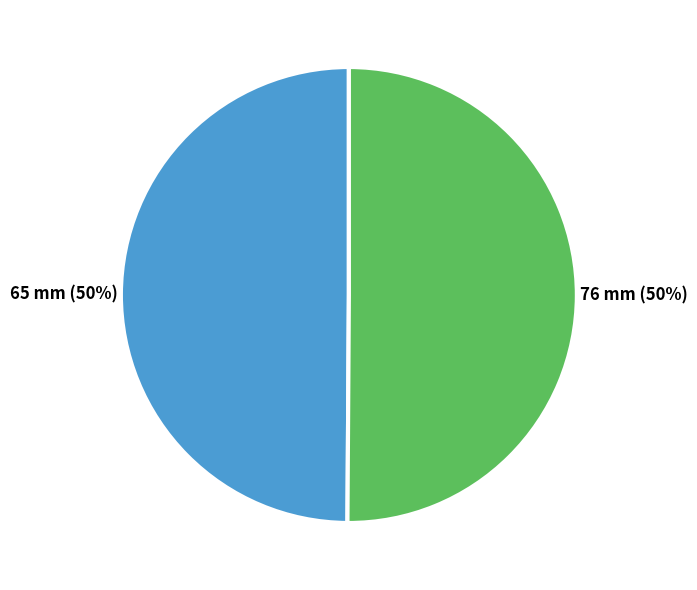

To the nearest percent, what percentage of the pie is 76 mm?

50%